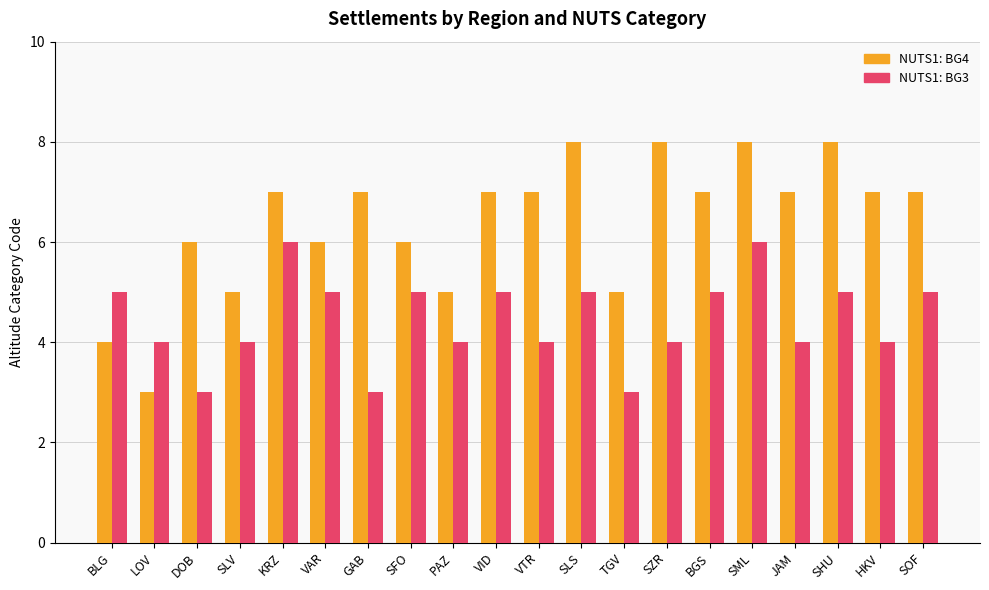

What is the difference between the highest and lowest values at SLS?

3